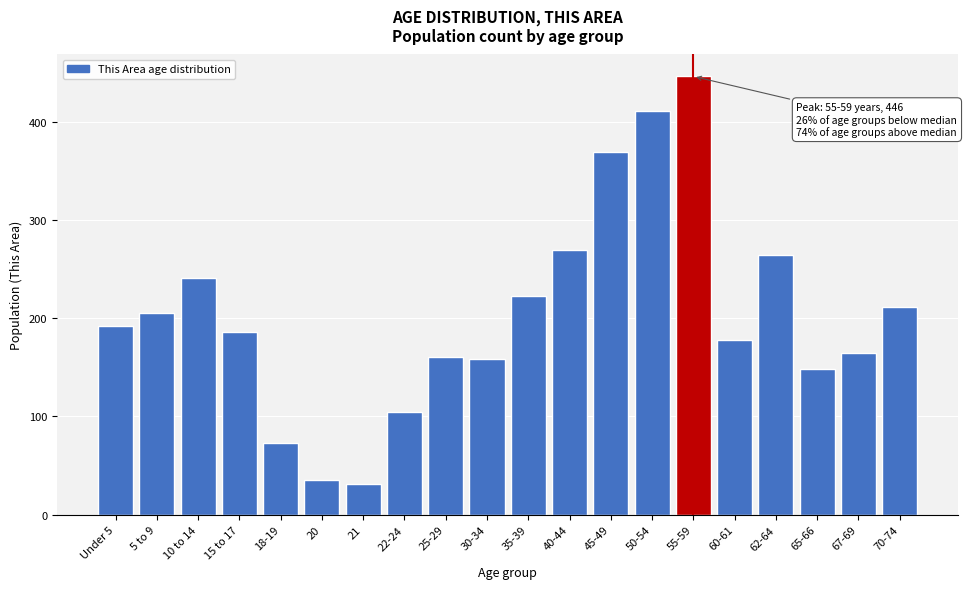

Reading left to right, transcribe all the data shown in this chart.

192	205	241	186	73	35	31	105	161	158	223	269	369	411	446	178	264	148	165	211